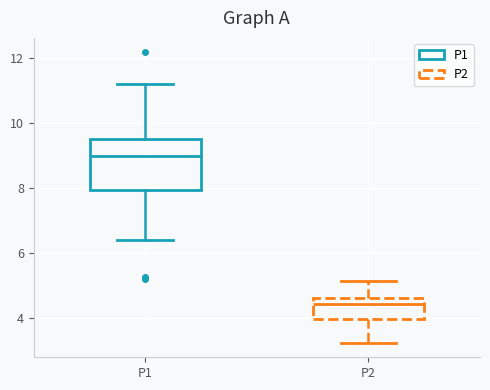

Reading left to right, transcribe this box plot: for each box, give where its median line is, the range the box spans, and where its two whiskers end, as read against the y-axis. The values are not printed on the chart, so give them approximately, as read against the axis.

P1: median 9.0, box 8.0 to 9.6, whiskers 6.4 to 11.2
P2: median 4.4, box 4.0 to 4.6, whiskers 3.2 to 5.2